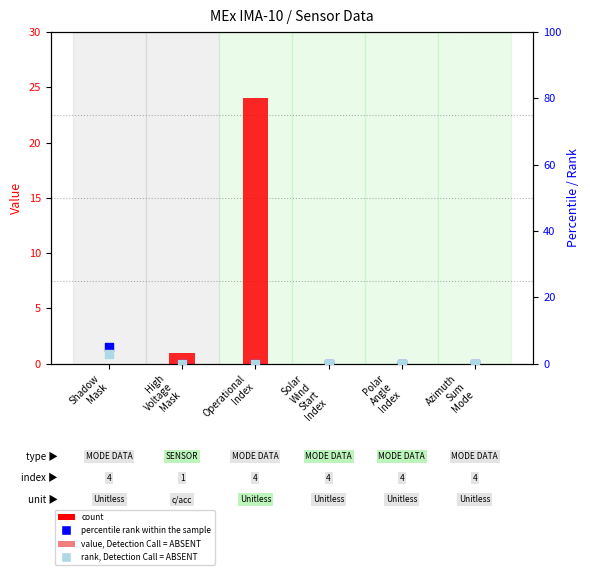

What are all the series names shown in the legend?

count, value, Detection Call = ABSENT, percentile rank within the sample, rank, Detection Call = ABSENT